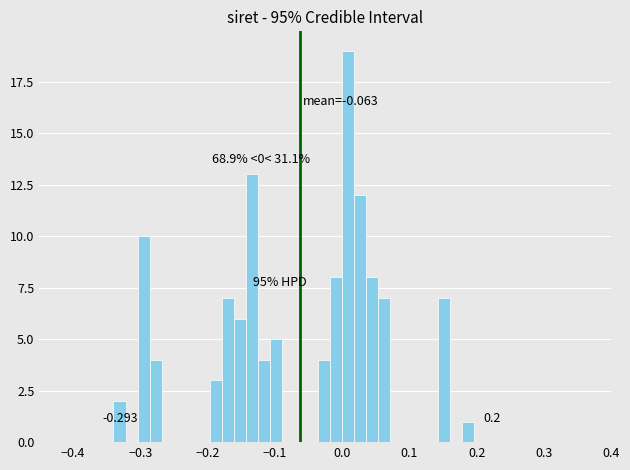

Around what value on the x-axis is the tallest bar? Give the approximate position of its centre, as read against the axis.

0.01